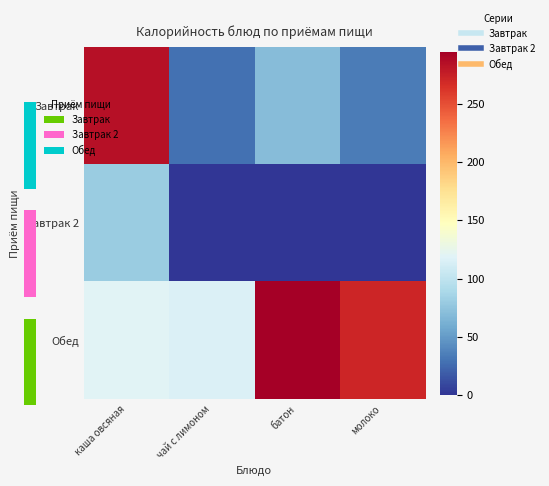

What is the total value across all series at батон?

365.4